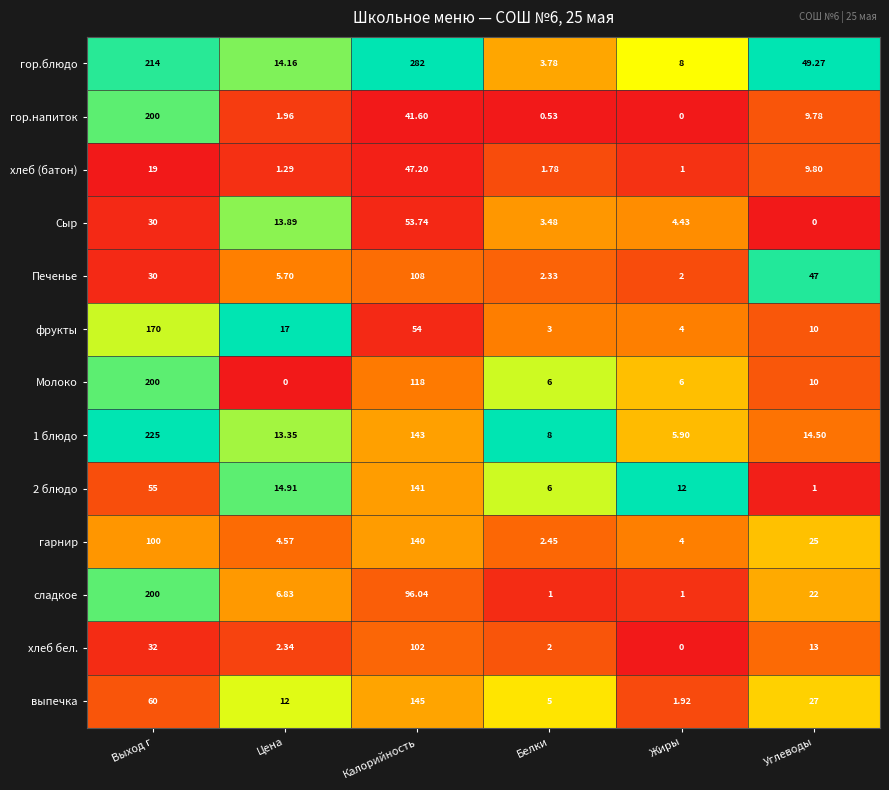

Is the value of Печенье at Выход г greater than the value of выпечка at Выход г?

No